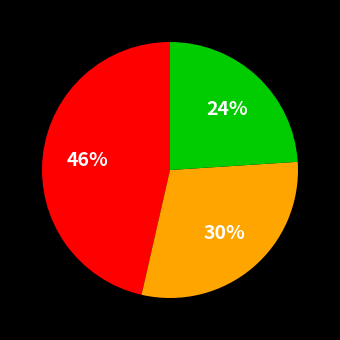

To the nearest percent, what is the difference between the largest and smallest slice percentages?

22%